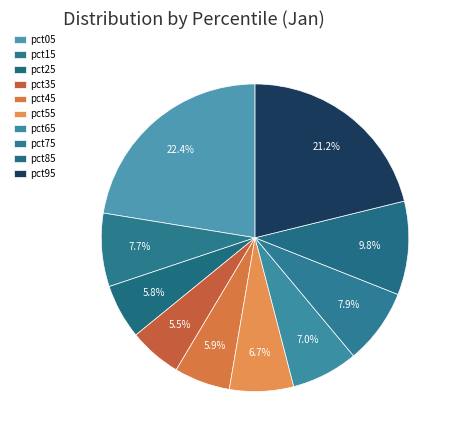

Which category has the smallest portion of the pie?

pct35